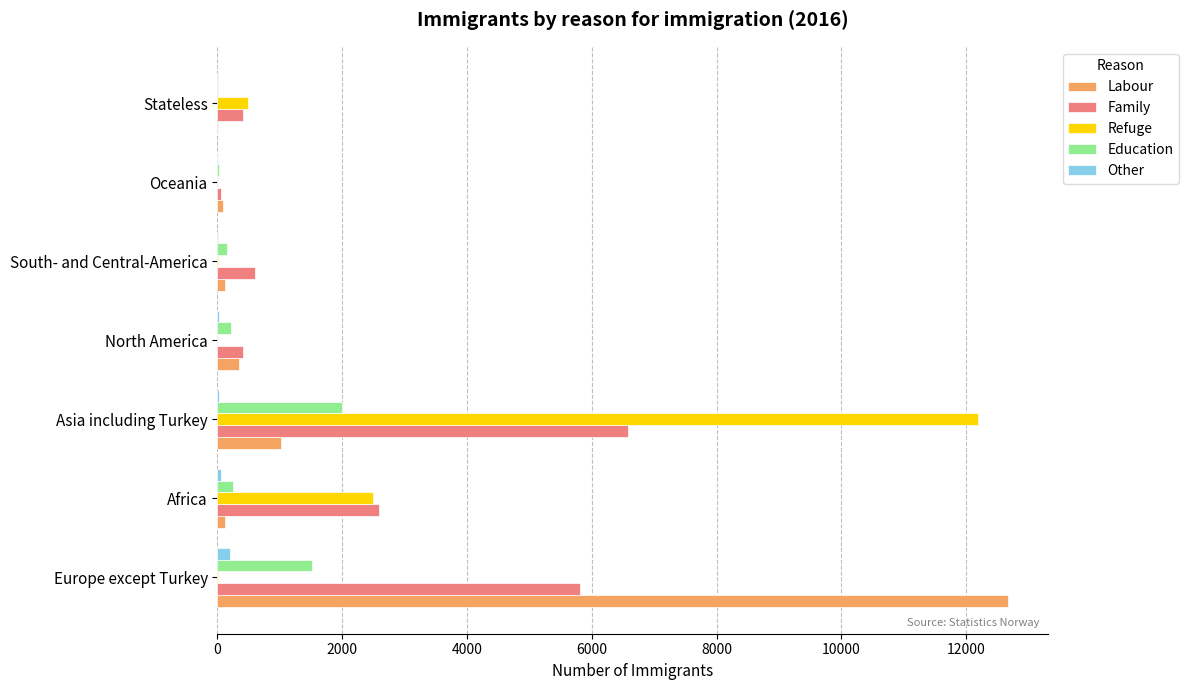

Where is Family nearest to the value 3318?

Africa